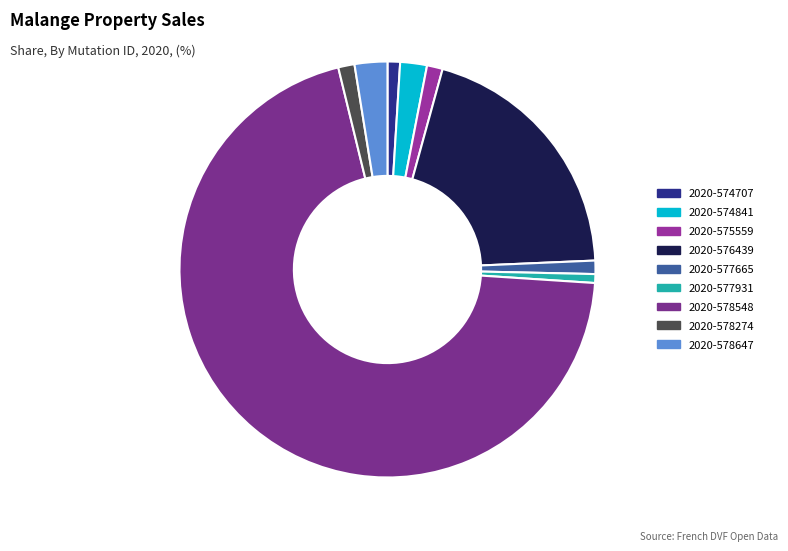

How many segments does this pie chart have?

9